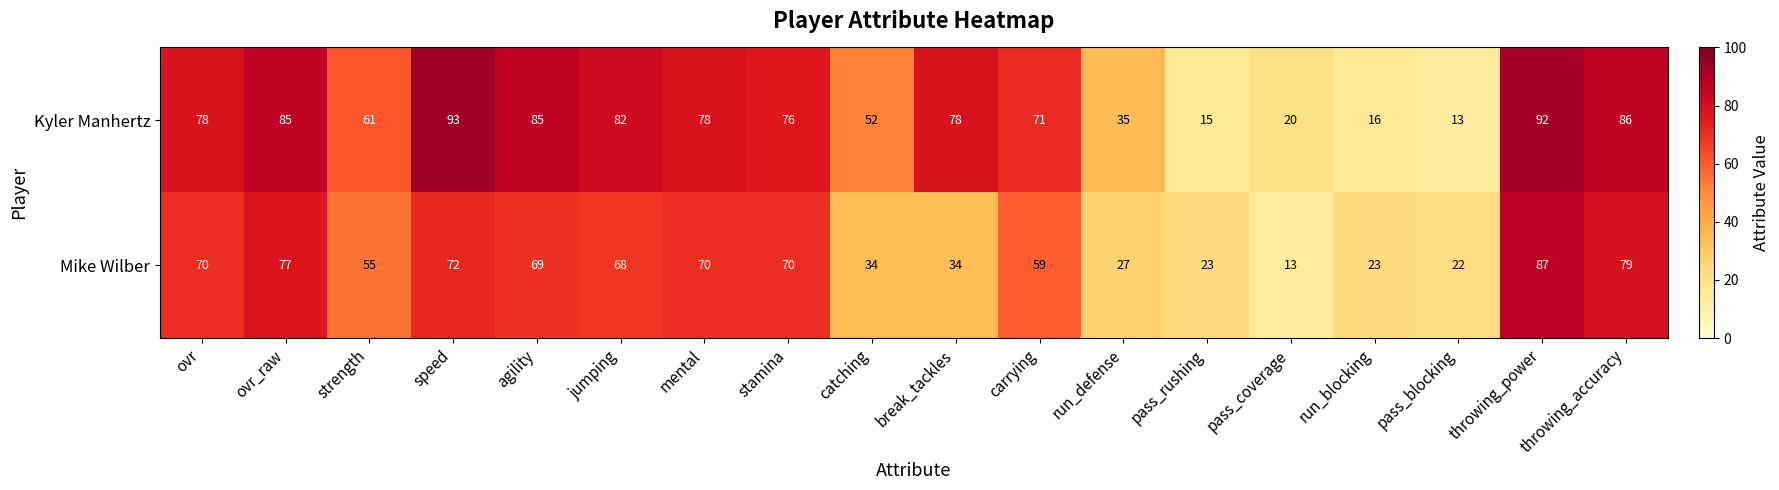

Is it true that Kyler Manhertz equals 113 at throwing_accuracy?

False